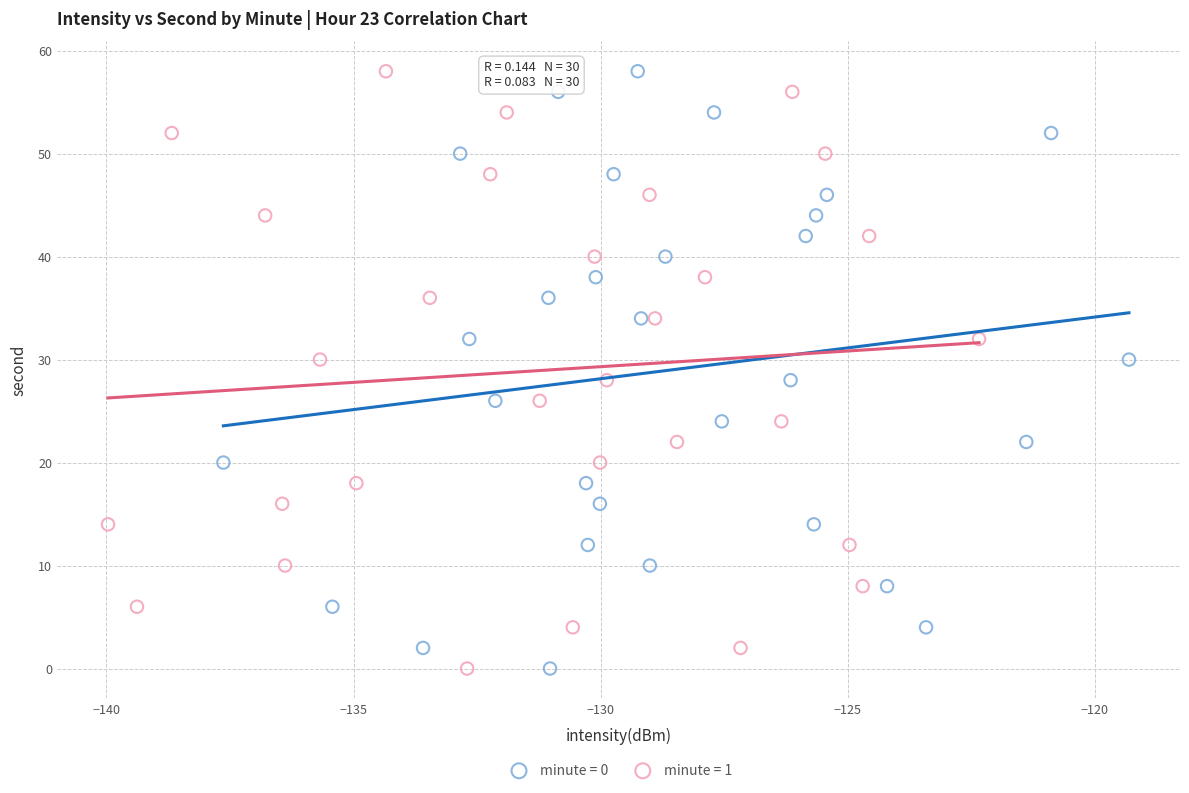

What are all the series names shown in the legend?

minute = 0, minute = 1